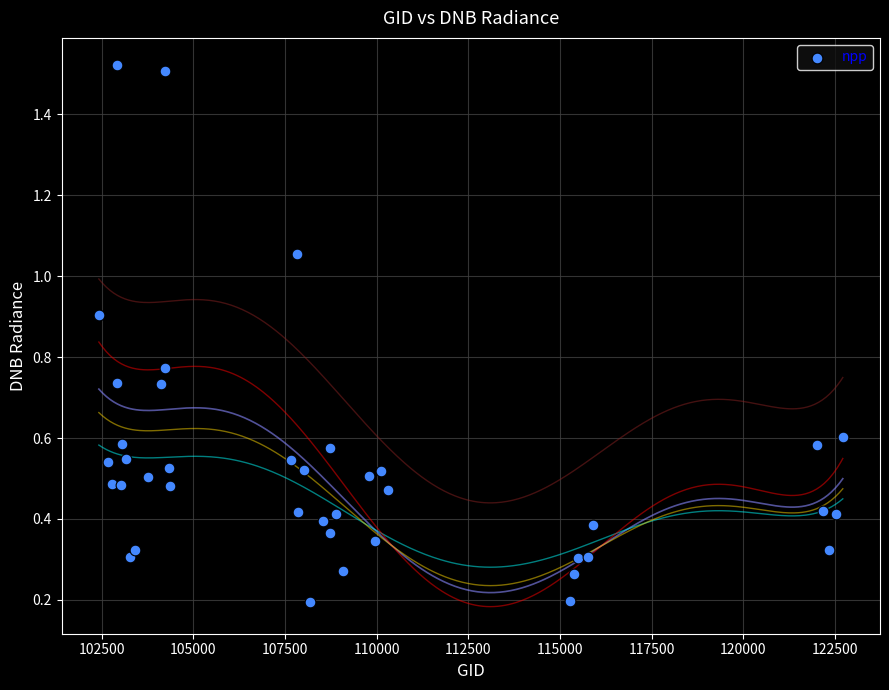

What is the range of Y values (max minus min)?

1.3